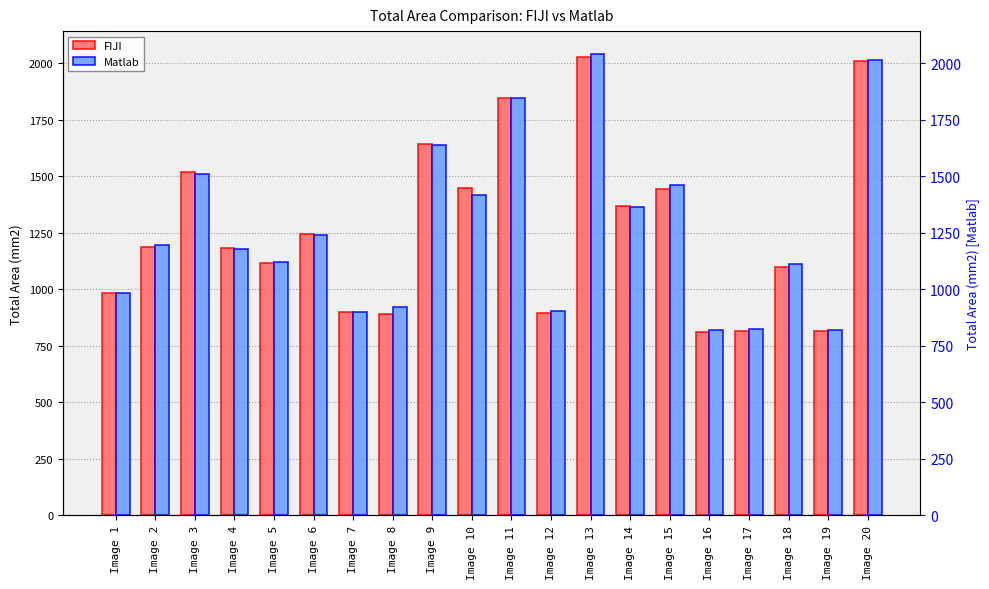

Which series has the largest total across all categories?

Matlab